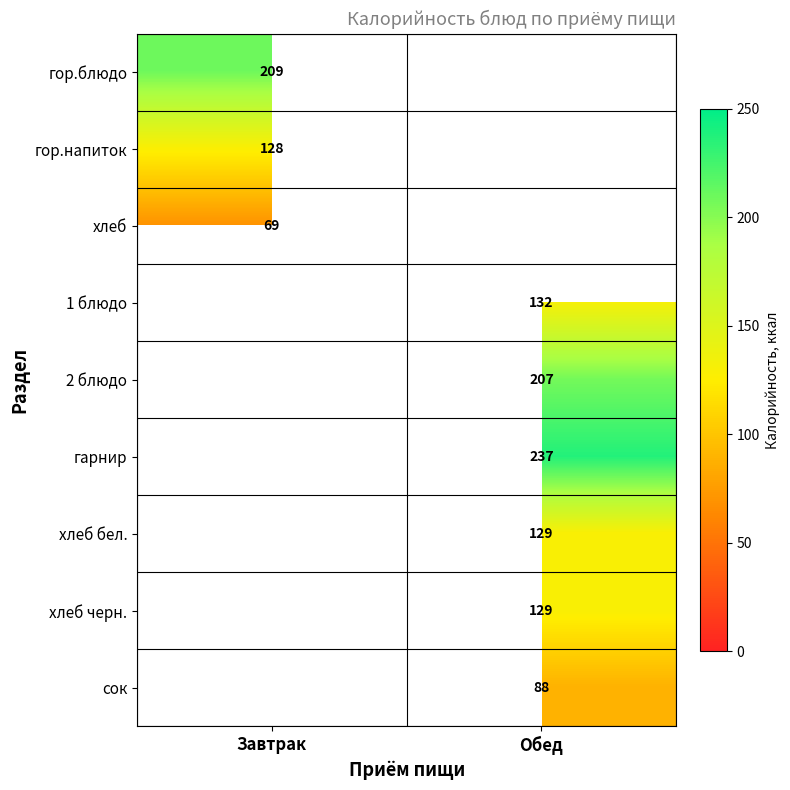

At how many categories does at least one series exceed 147?

2